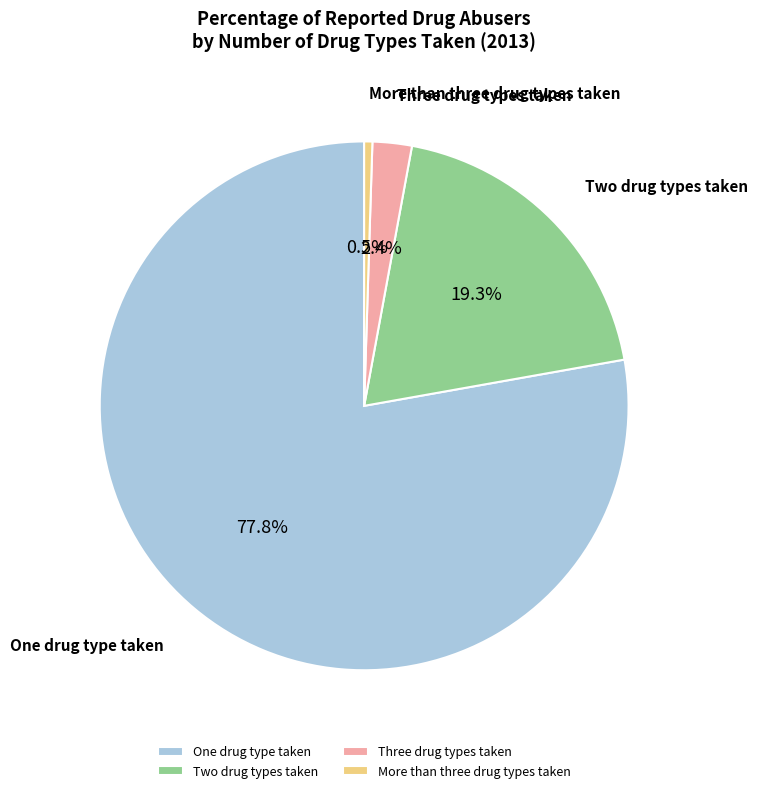

What portion of the pie excludes One drug type taken?

22.2%